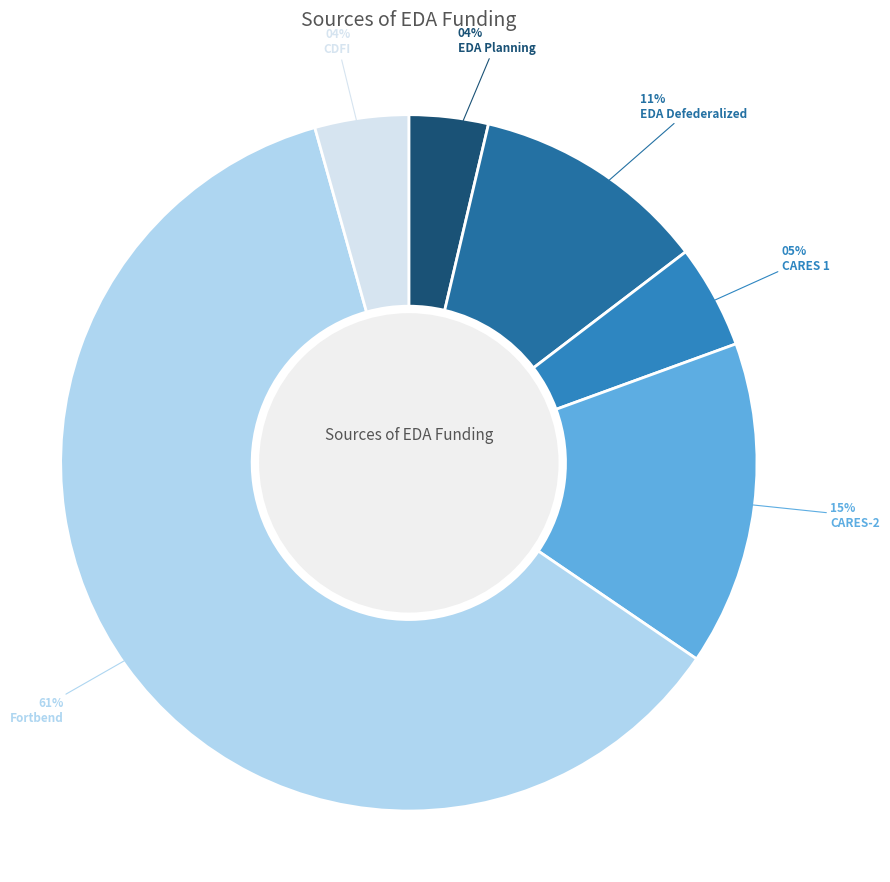

How many segments does this pie chart have?

6